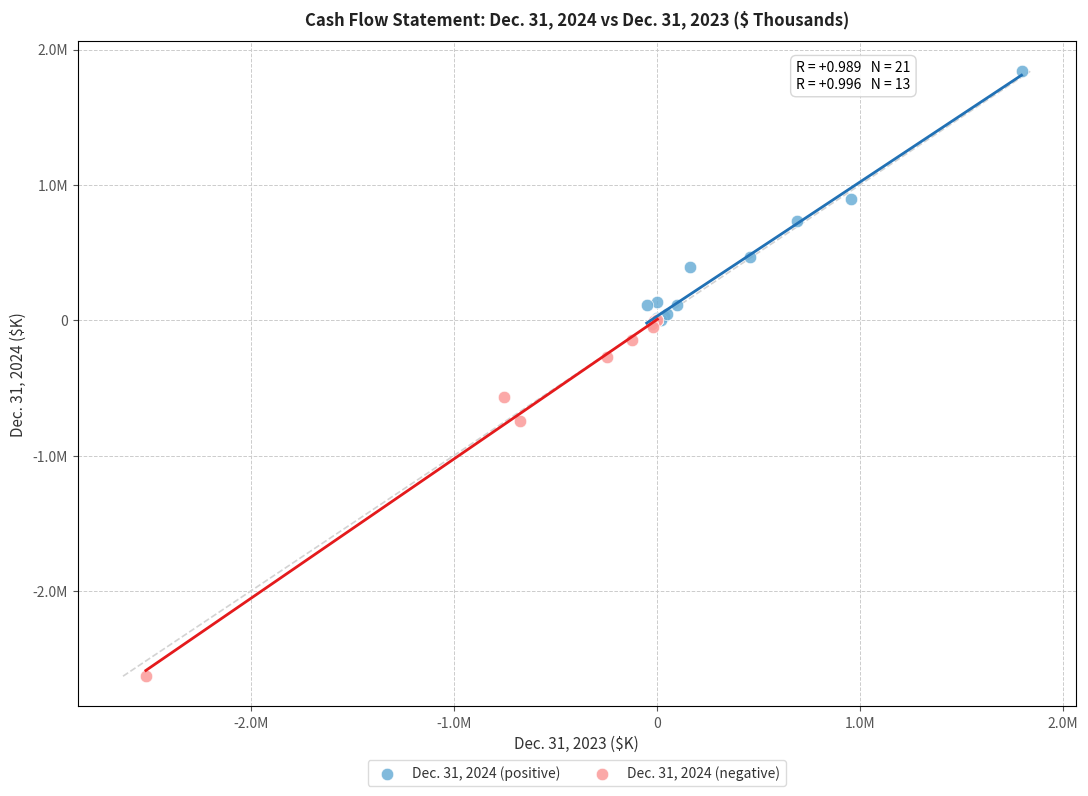

Which series contains the lowest Y value?

Dec. 31, 2024 (negative)